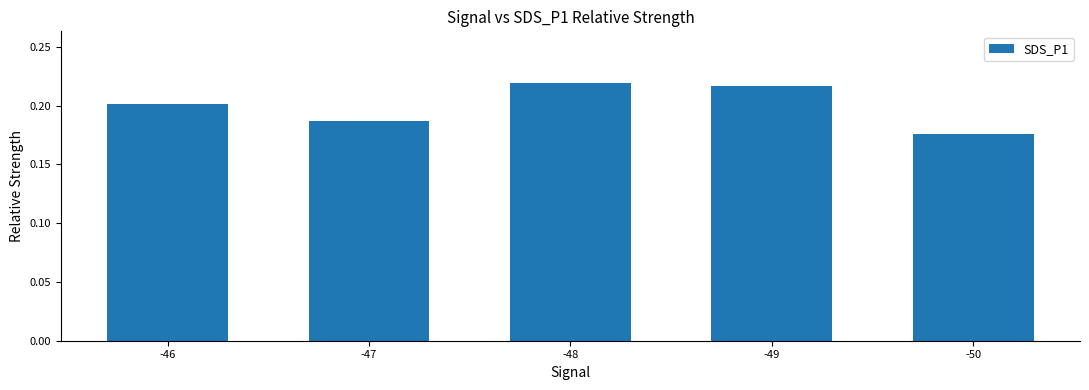

Rank the categories by value from highest to lowest.

-48, -49, -46, -47, -50